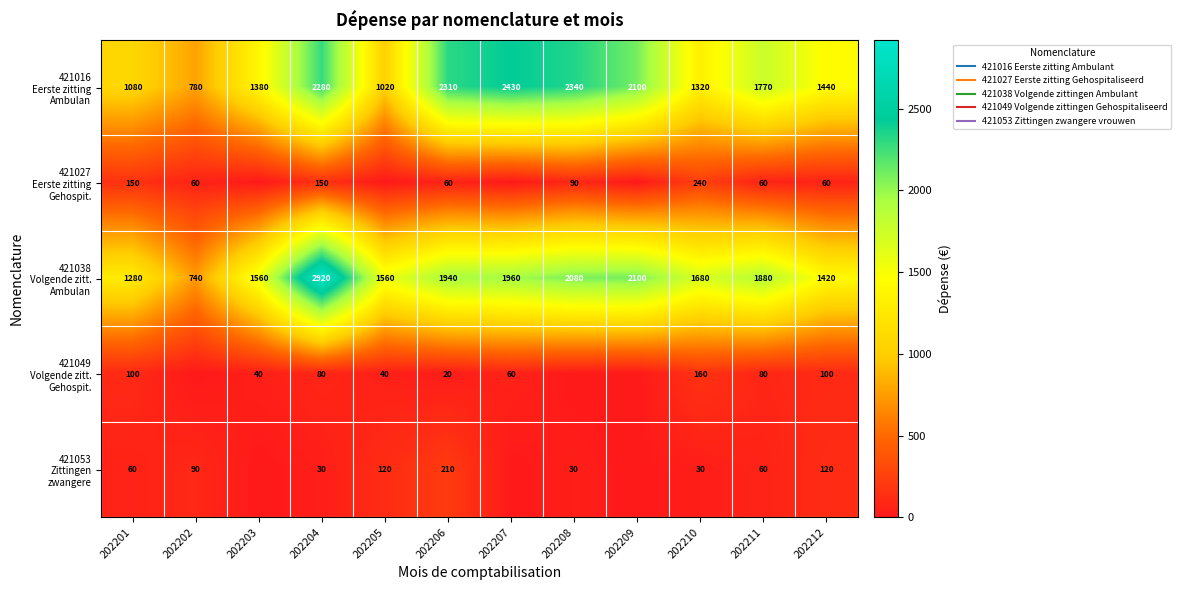

Where does the 421038 Volgende zitt. Ambulan series first go above 1880?

202204